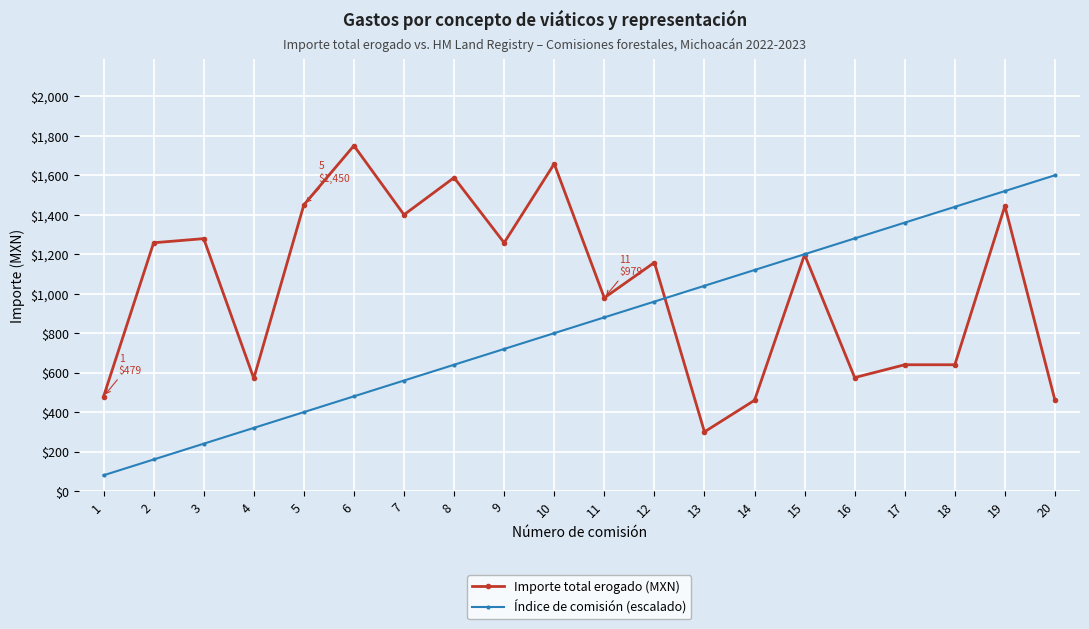

Is it true that Índice de comisión (escalado) equals 725 at 19?

False